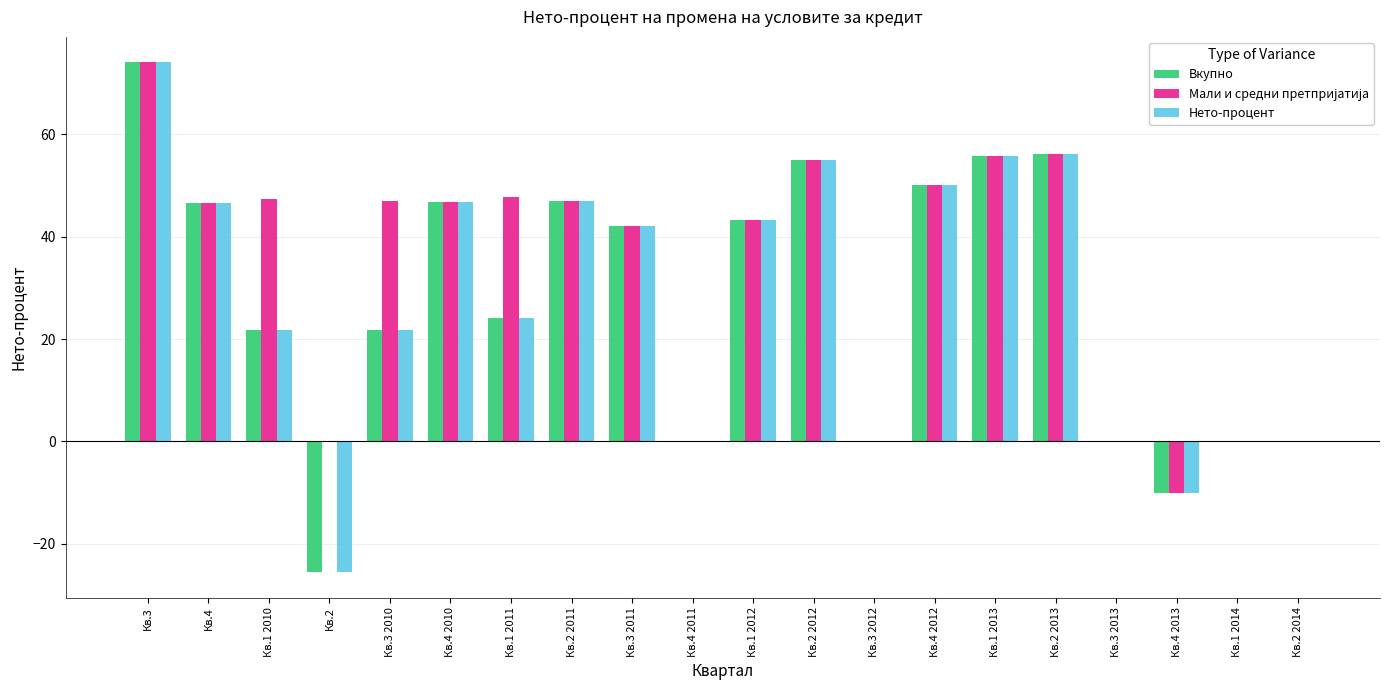

How many positive values does the Вкупно series have?

13